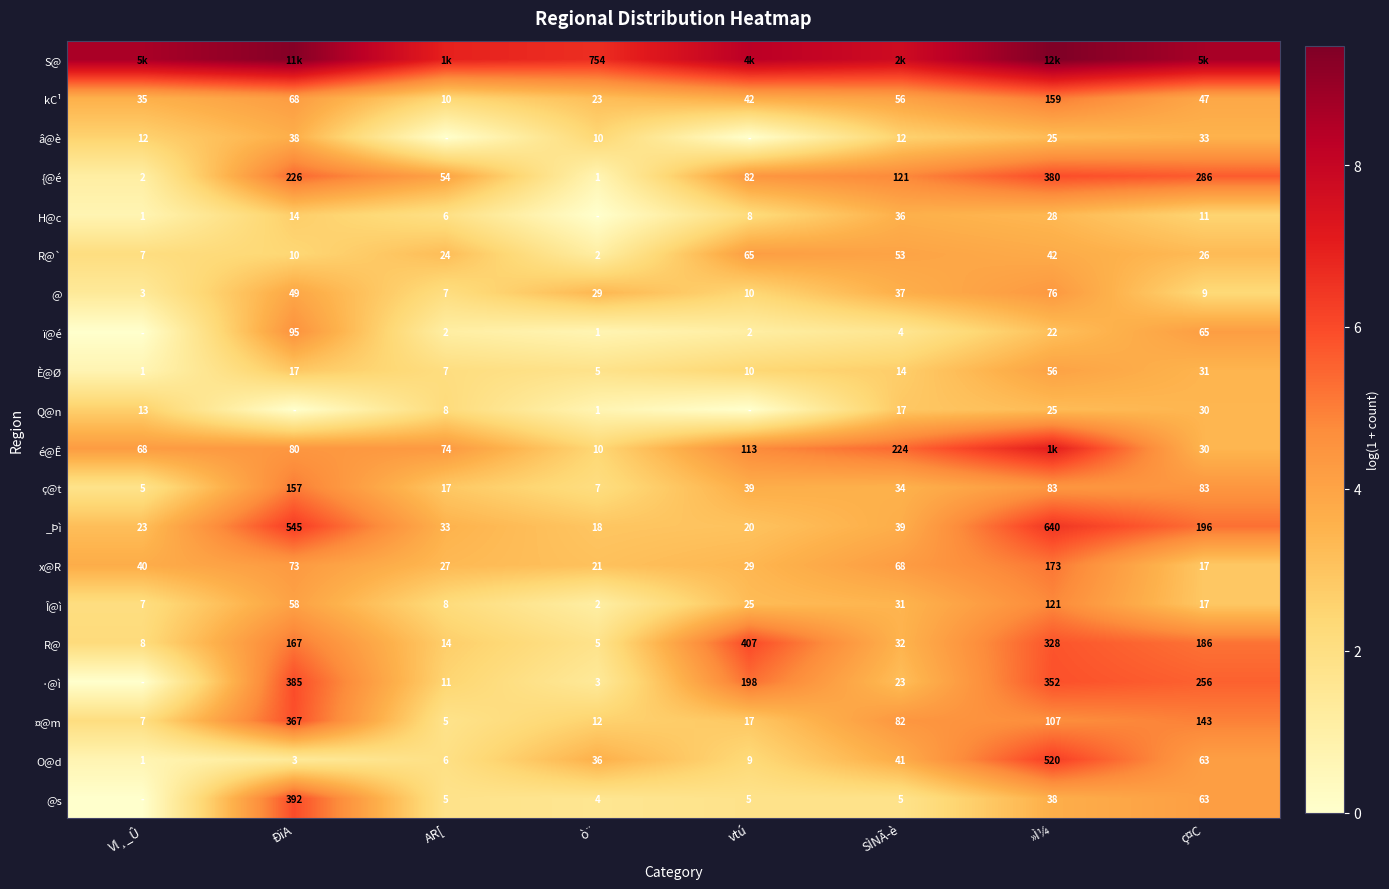

Where does the {@é series first go above 121?

ÐïA